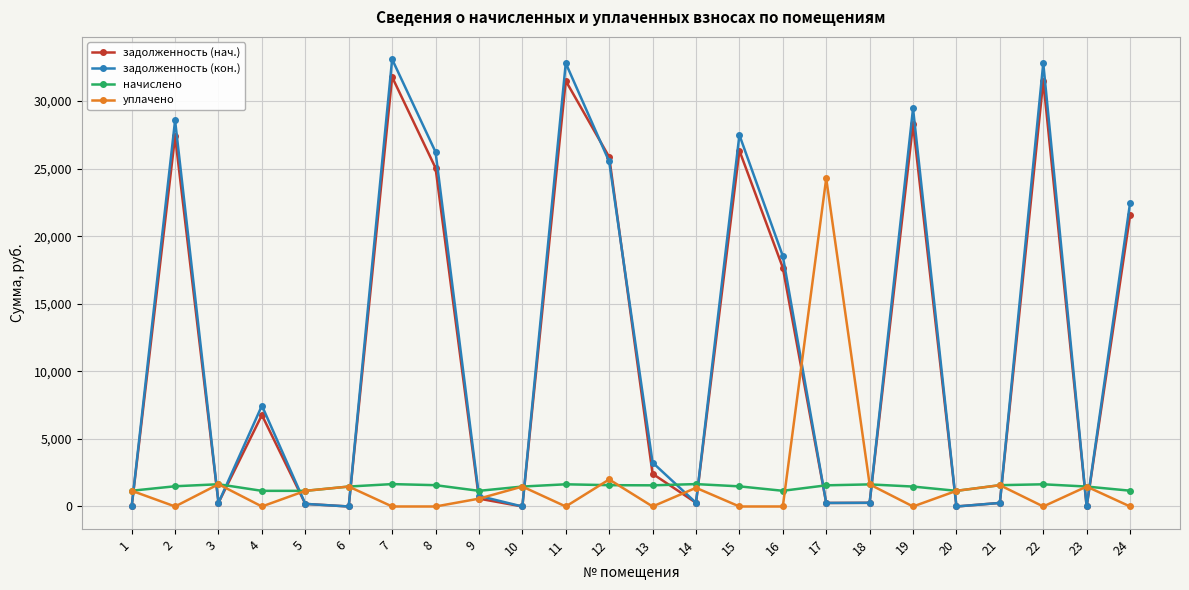

At how many categories does at least one series exceed 23828?

9